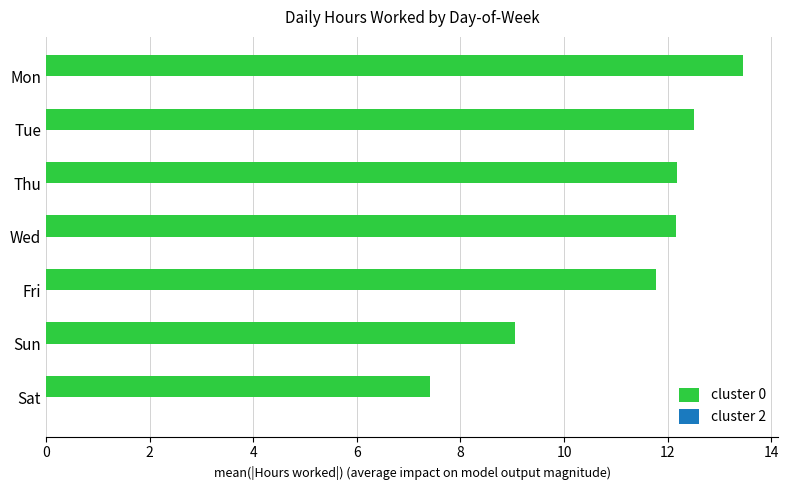

Which category has the lowest value across all series?

Sat